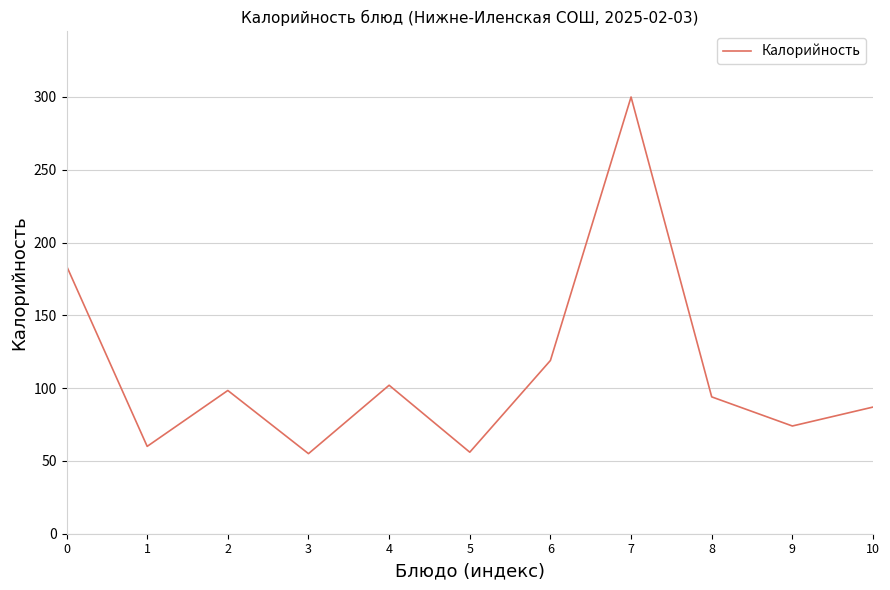

What is the smallest value displayed?

55.0